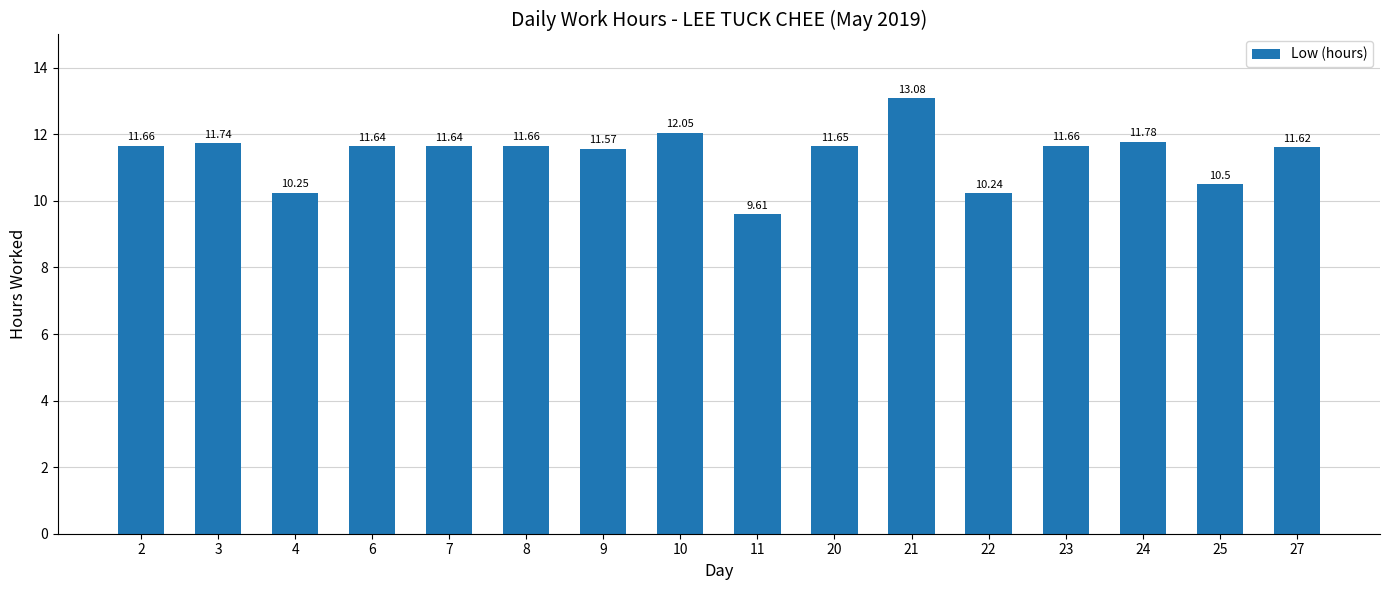

What is the smallest value displayed?

9.6